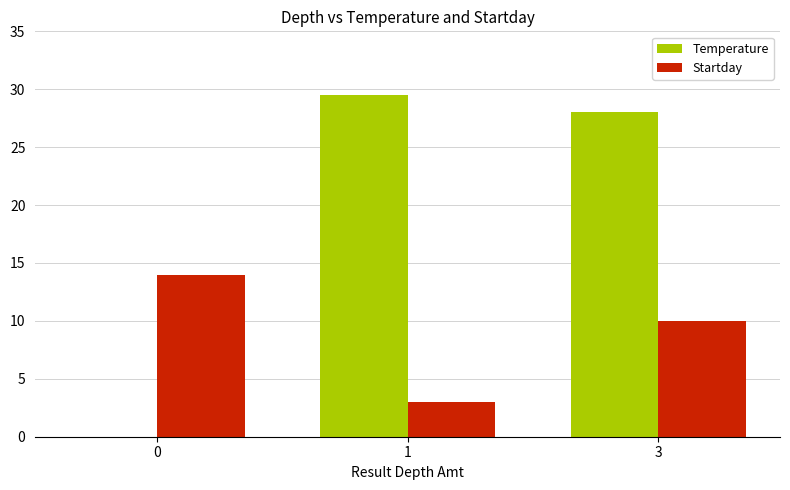

Reading left to right, what are all the values shown in this chart?

Temperature: 0.0	29.5	28.0
Startday: 14.0	3.0	10.0